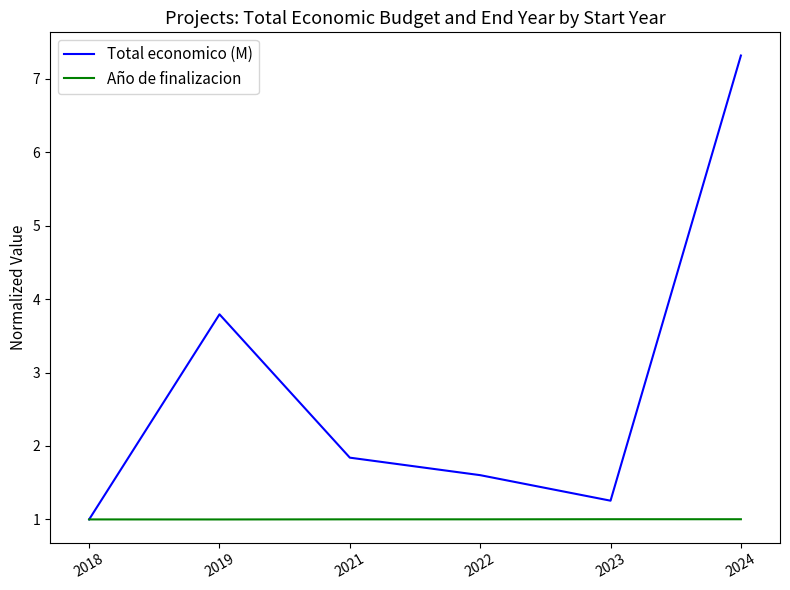

Which series changed the most between 2018 and 2022?

Total economico (M)